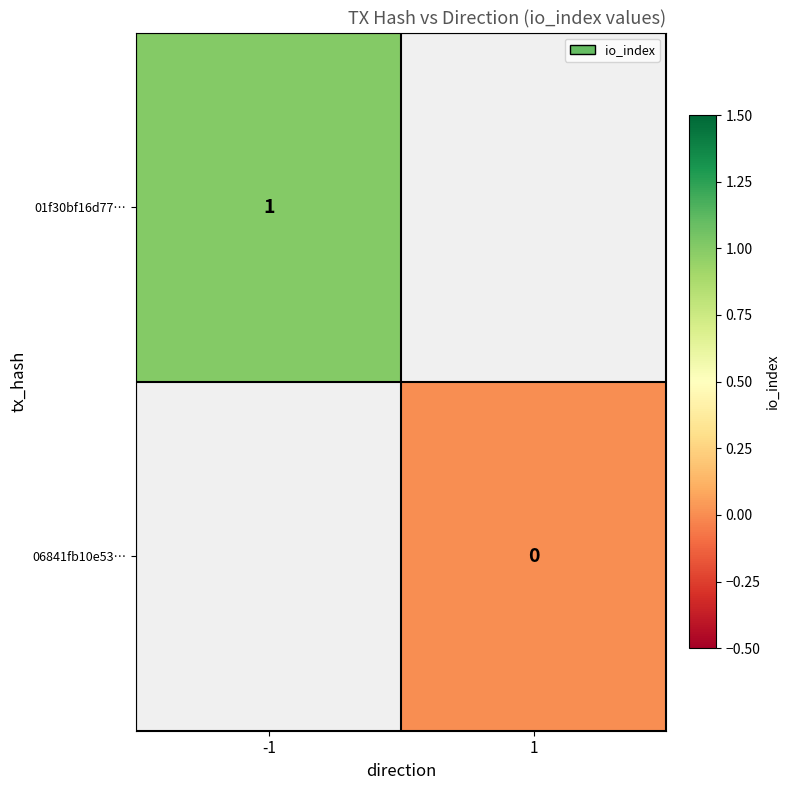

Is the value of 01f30bf16d77… at -1 greater than the value of 06841fb10e53… at 1?

Yes